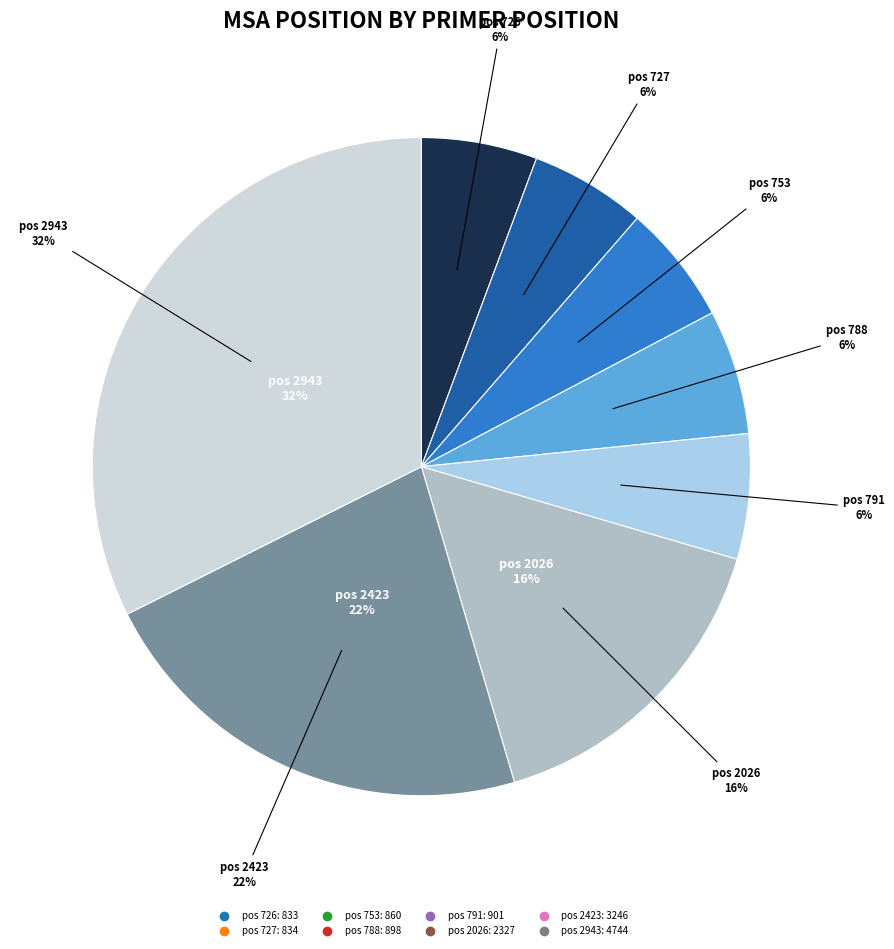

How many segments does this pie chart have?

8